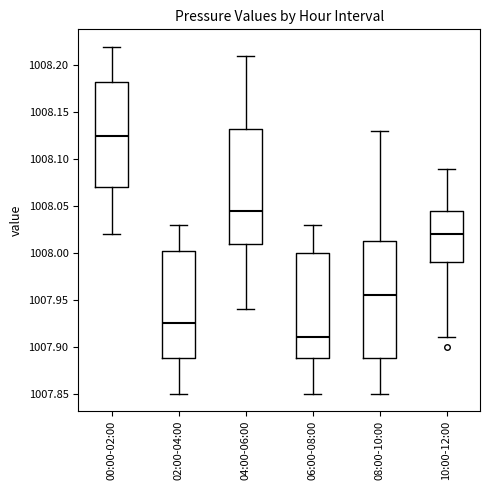

Reading left to right, transcribe this box plot: for each box, give where its median line is, the range the box spans, and where its two whiskers end, as read against the y-axis. The values are not printed on the chart, so give them approximately, as read against the axis.

00:00-02:00: median 1008.125, box 1008.070 to 1008.185, whiskers 1008.020 to 1008.220
02:00-04:00: median 1007.925, box 1007.890 to 1008.005, whiskers 1007.850 to 1008.030
04:00-06:00: median 1008.045, box 1008.010 to 1008.135, whiskers 1007.940 to 1008.210
06:00-08:00: median 1007.910, box 1007.890 to 1008.000, whiskers 1007.850 to 1008.030
08:00-10:00: median 1007.955, box 1007.890 to 1008.015, whiskers 1007.850 to 1008.130
10:00-12:00: median 1008.020, box 1007.990 to 1008.045, whiskers 1007.910 to 1008.090